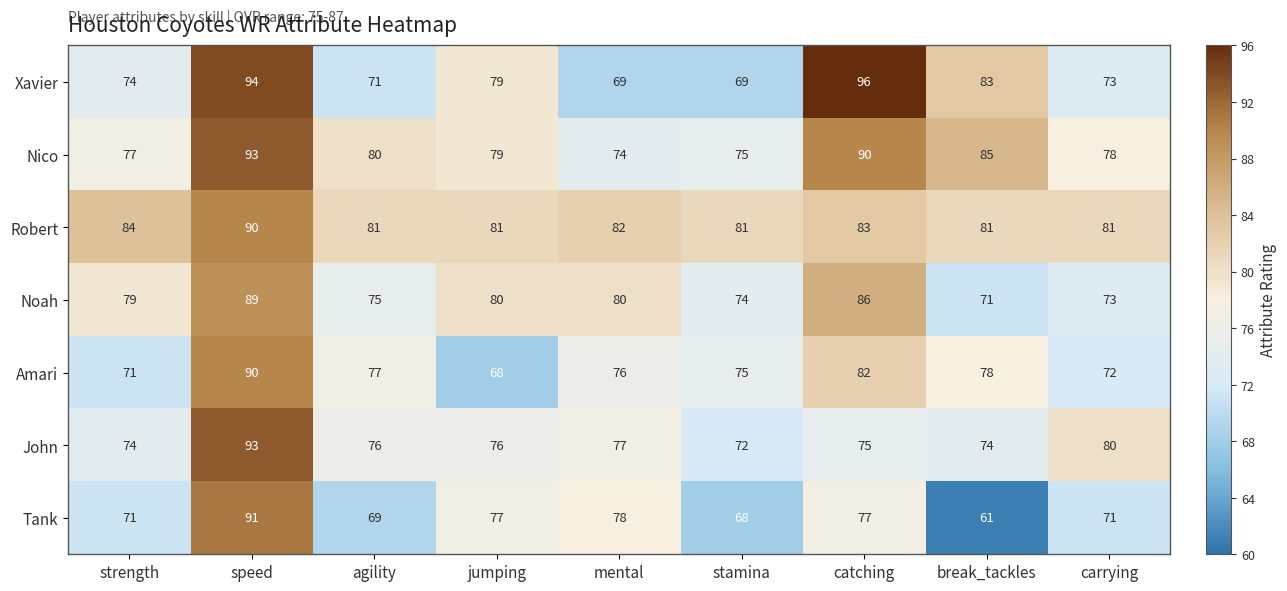

What is the difference between the highest and lowest values at jumping?

13